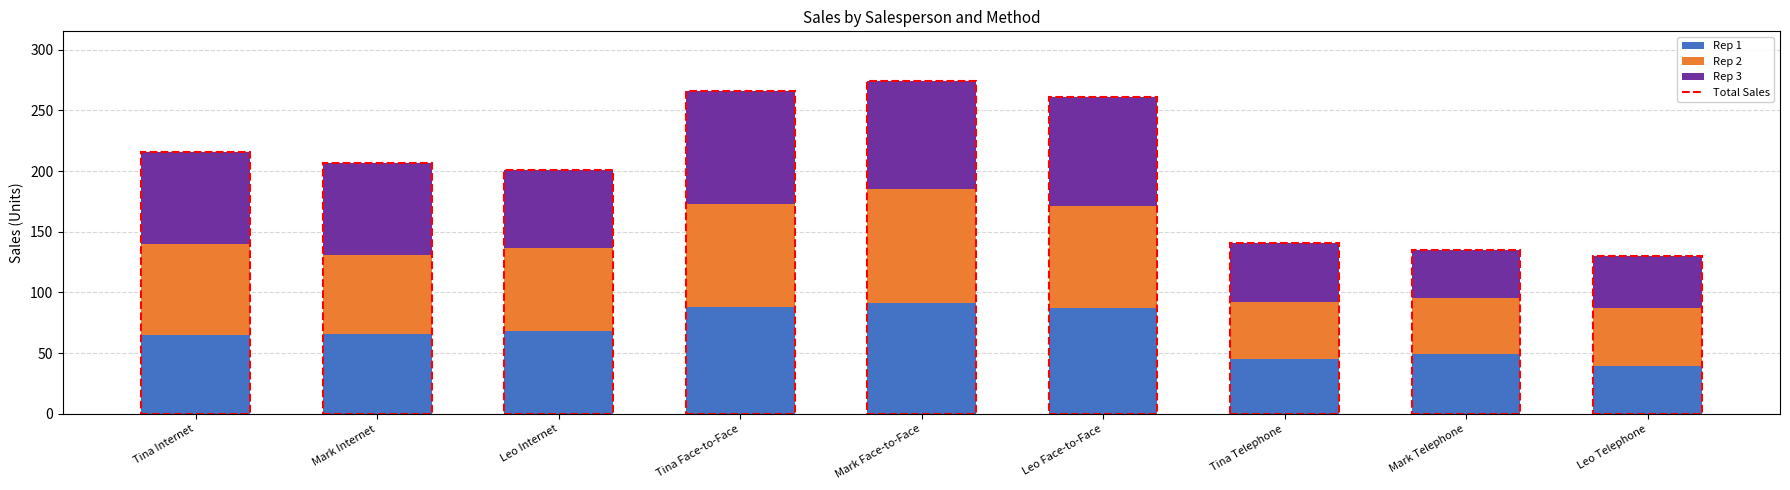

The value of Rep 1 at Tina Telephone is 14. True or false?

False